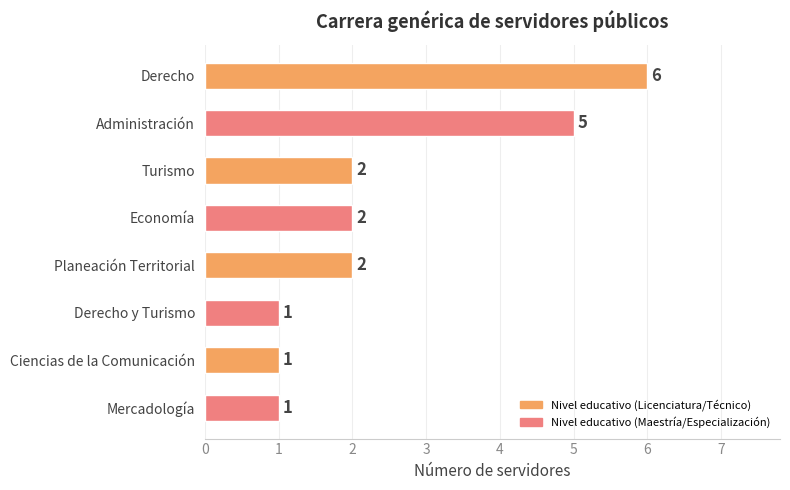

How many distinct data groups are displayed?

1